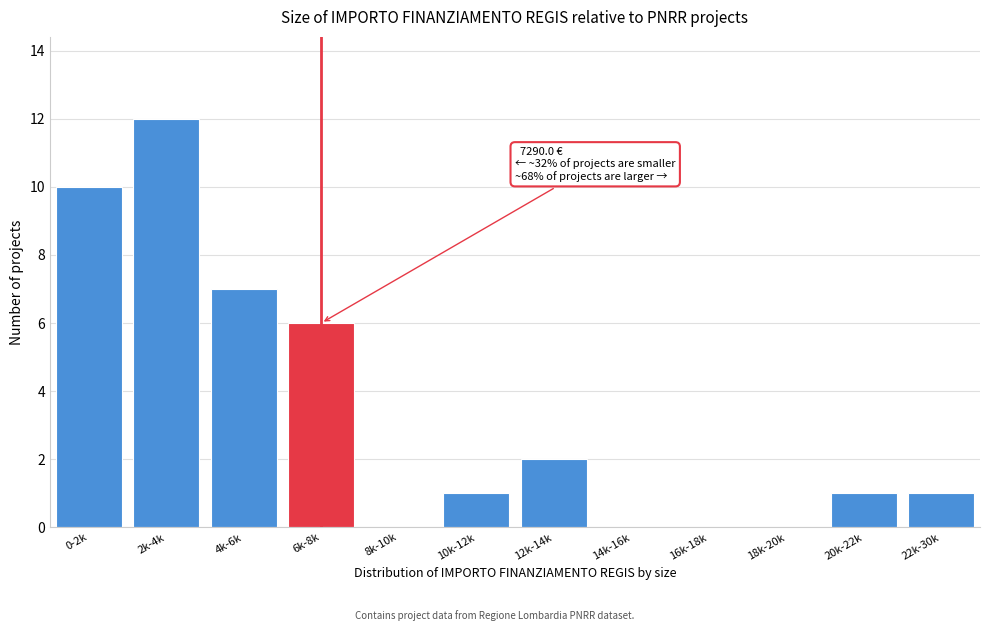

Reading right to left, list all the values displayed in this chart.

22k-30k=1	20k-22k=1	18k-20k=0	16k-18k=0	14k-16k=0	12k-14k=2	10k-12k=1	8k-10k=0	6k-8k=6	4k-6k=7	2k-4k=12	0-2k=10